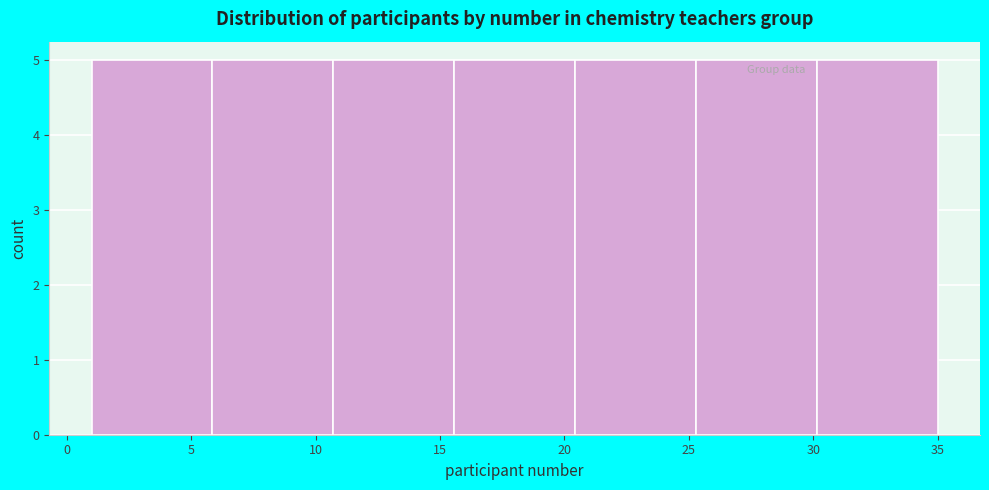

What is the height of the bar covering 15.5 to 20.5 on the x-axis? Neither the bar edges nor the heights are printed on the chart, so give them approximately, as read against the axes.

5